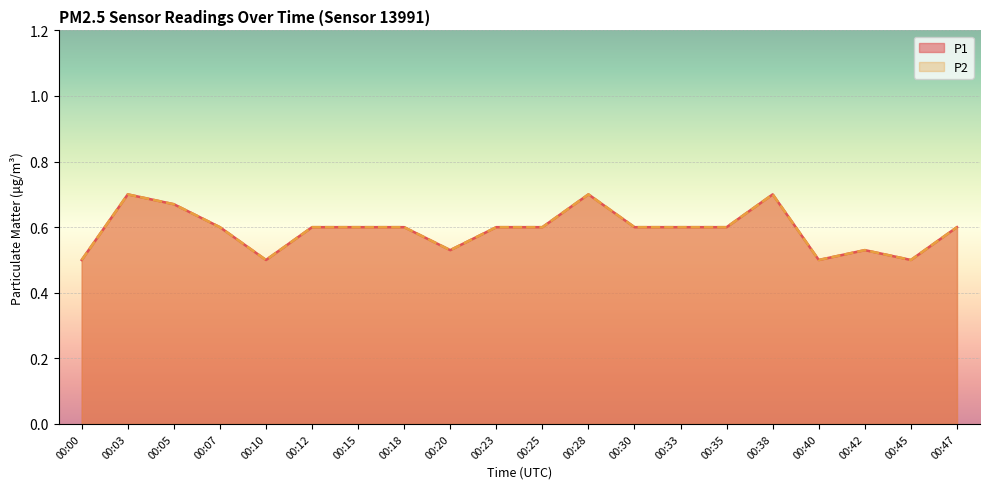

How many lines are shown in the chart?

2